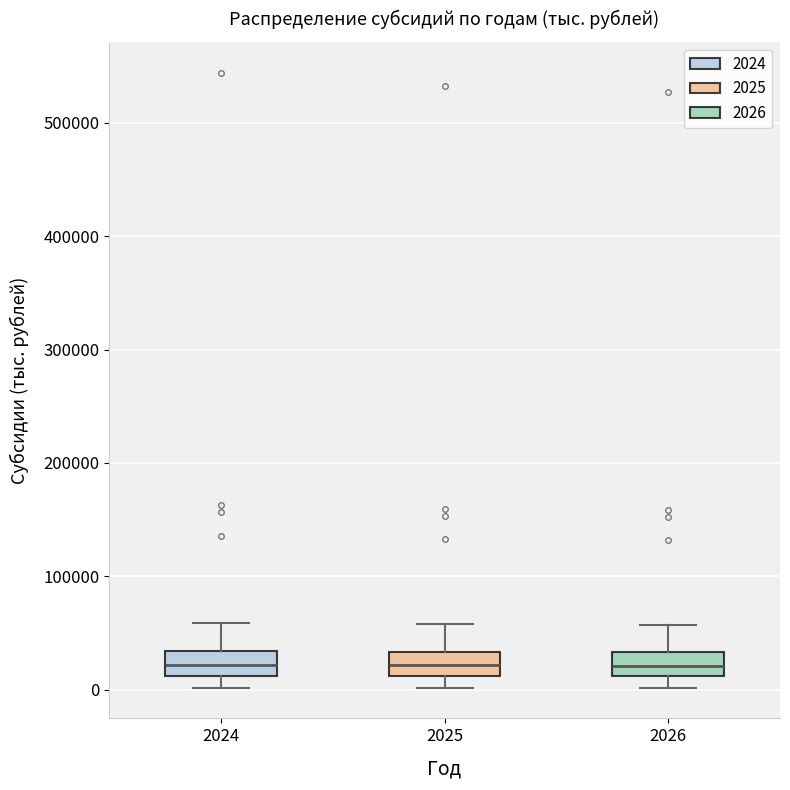

Reading left to right, transcribe this box plot: for each box, give where its median line is, the range the box spans, and where its two whiskers end, as read against the y-axis. The values are not printed on the chart, so give them approximately, as read against the axis.

2024: median 20000, box 10000 to 30000, whiskers 0 to 60000
2025: median 20000, box 10000 to 30000, whiskers 0 to 60000
2026: median 20000, box 10000 to 30000, whiskers 0 to 60000